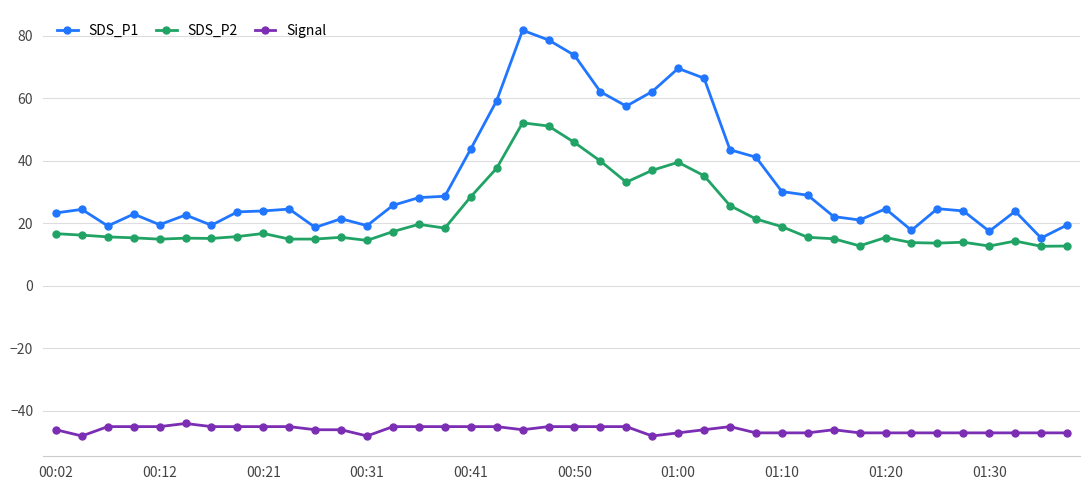

What is the greatest value displayed?

81.8